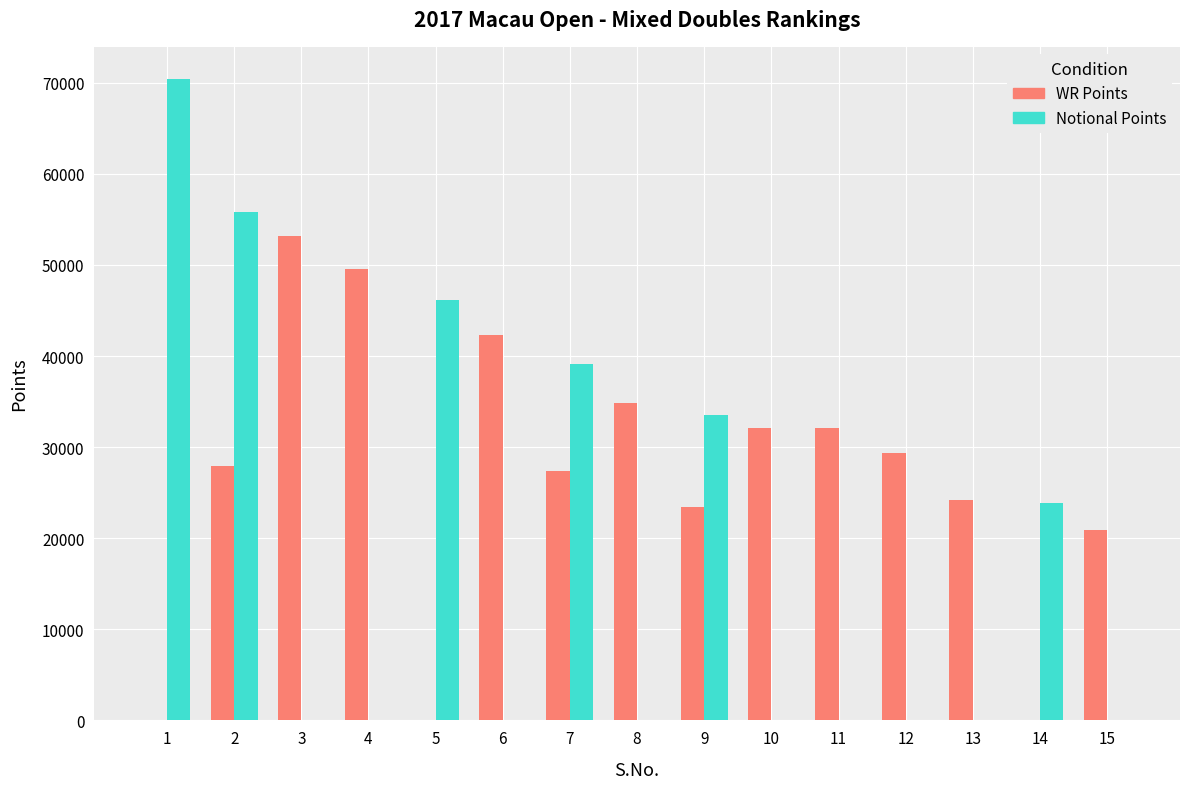

Is it true that WR Points equals -32925 at 1?

False